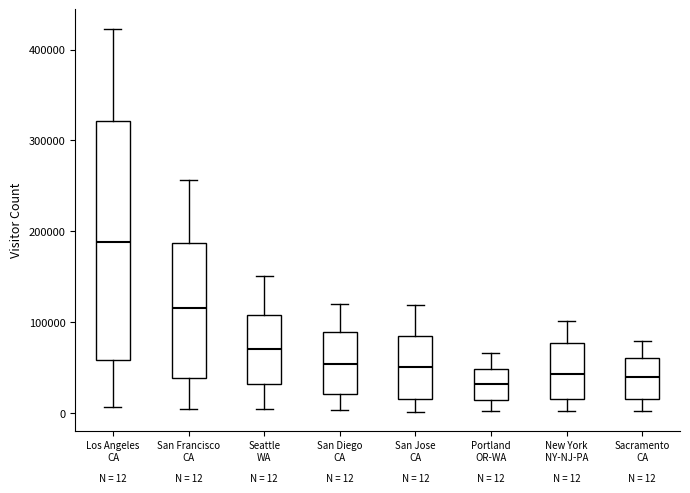

Which box has the highest median line?

Los Angeles CA